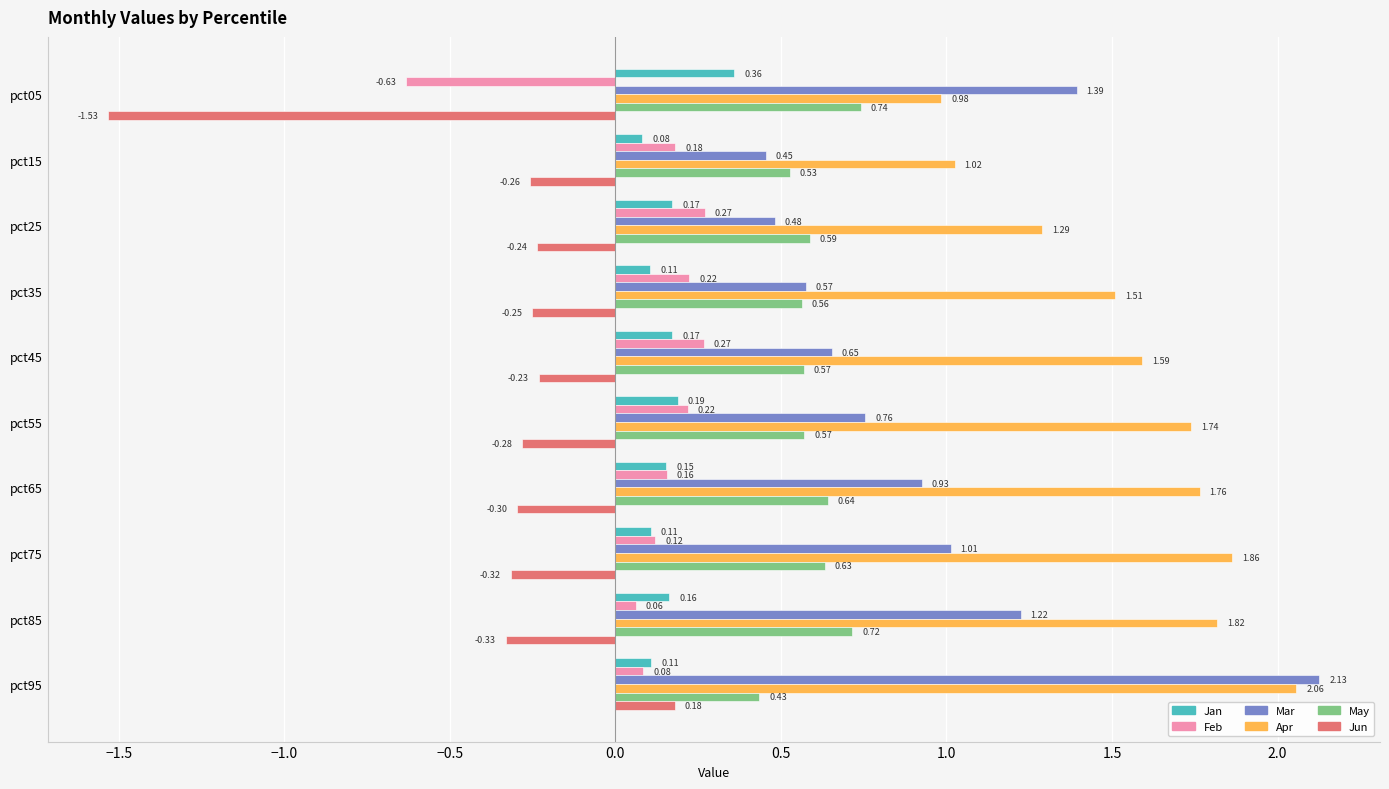

List the labels in order of Apr value, largest first.

pct95, pct75, pct85, pct65, pct55, pct45, pct35, pct25, pct15, pct05